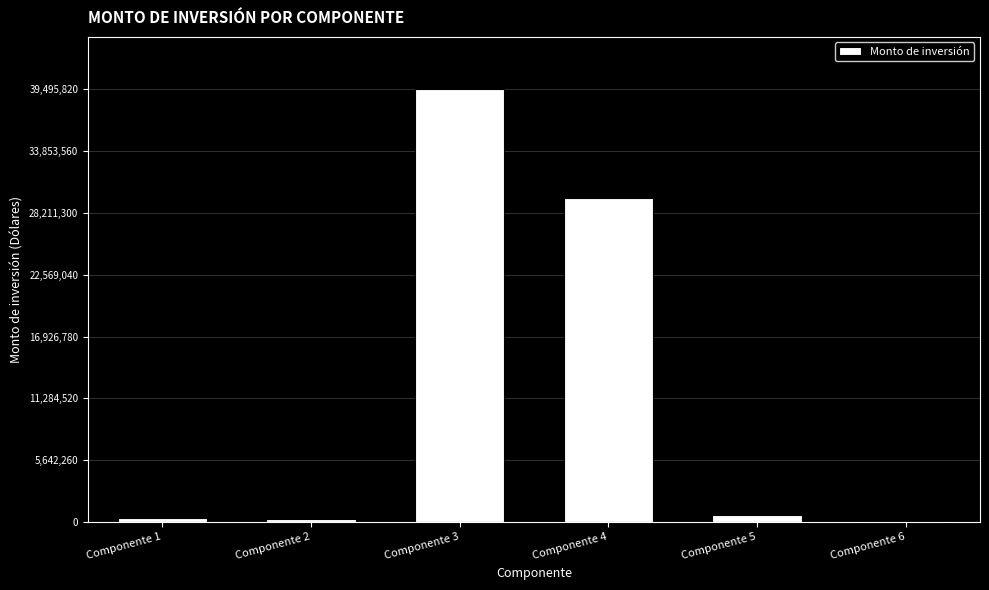

Count the number of data series in this chart.

1